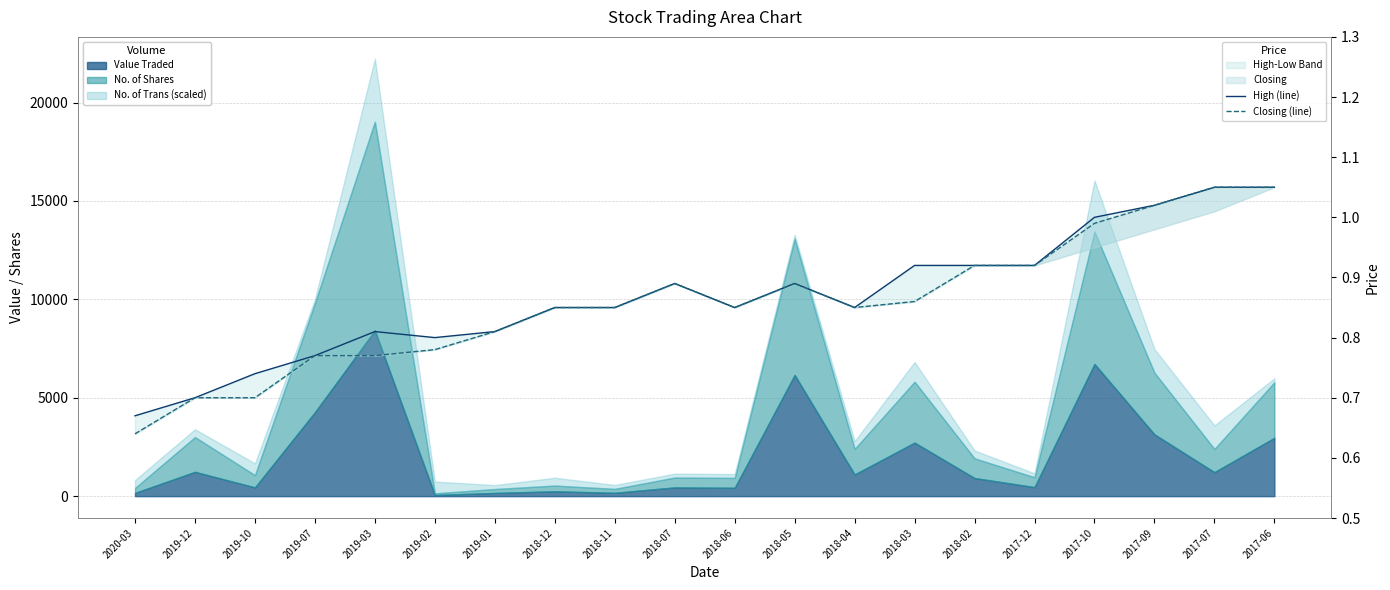

Reading right to left, transcribe all the data shown in this chart.

High (line): 2017-06=1.1	2017-07=1.1	2017-09=1.0	2017-10=1.0	2017-12=0.9	2018-02=0.9	2018-03=0.9	2018-04=0.8	2018-05=0.9	2018-06=0.8	2018-07=0.9	2018-11=0.8	2018-12=0.8	2019-01=0.8	2019-02=0.8	2019-03=0.8	2019-07=0.8	2019-10=0.7	2019-12=0.7	2020-03=0.7
Closing (line): 2017-06=1.1	2017-07=1.1	2017-09=1.0	2017-10=1.0	2017-12=0.9	2018-02=0.9	2018-03=0.9	2018-04=0.8	2018-05=0.9	2018-06=0.8	2018-07=0.9	2018-11=0.8	2018-12=0.8	2019-01=0.8	2019-02=0.8	2019-03=0.8	2019-07=0.8	2019-10=0.7	2019-12=0.7	2020-03=0.6